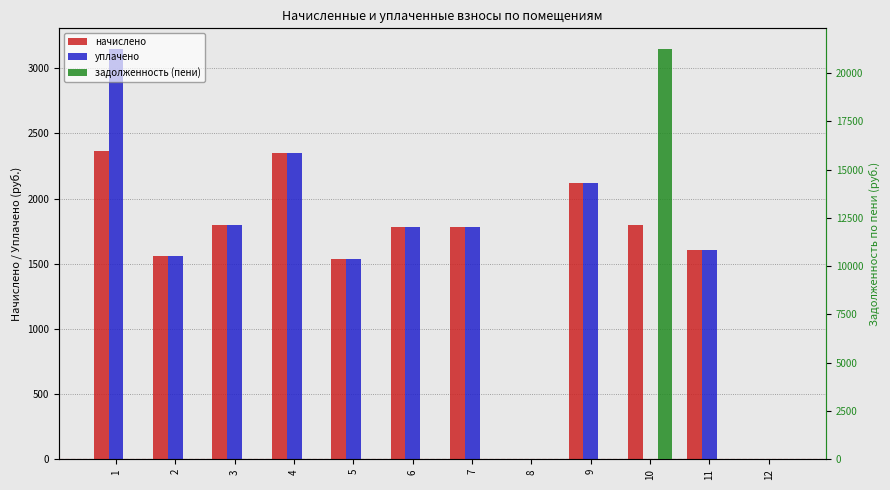

Rank the series by their maximum value, from highest to lowest.

задолженность (пени), уплачено, начислено